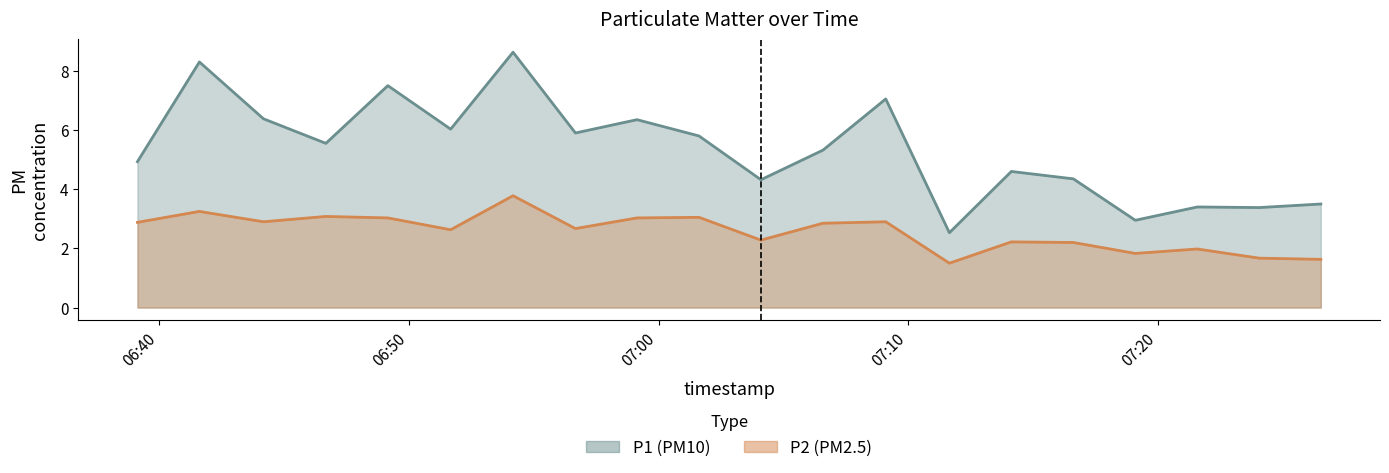

True or false: P2 has a value of 2.9 at 2023-07-31T07:06:35.

True